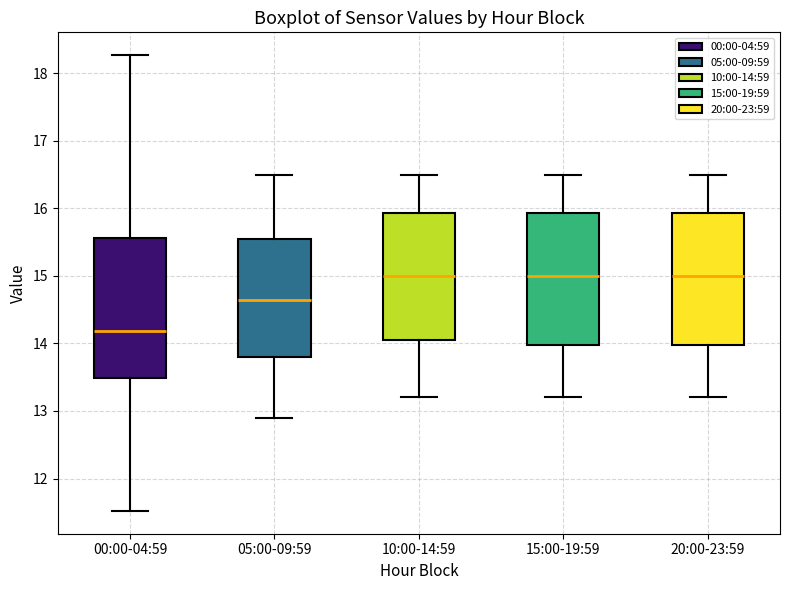

Comparing the boxes themselves (not the whiskers), which one is the tallest?

00:00-04:59